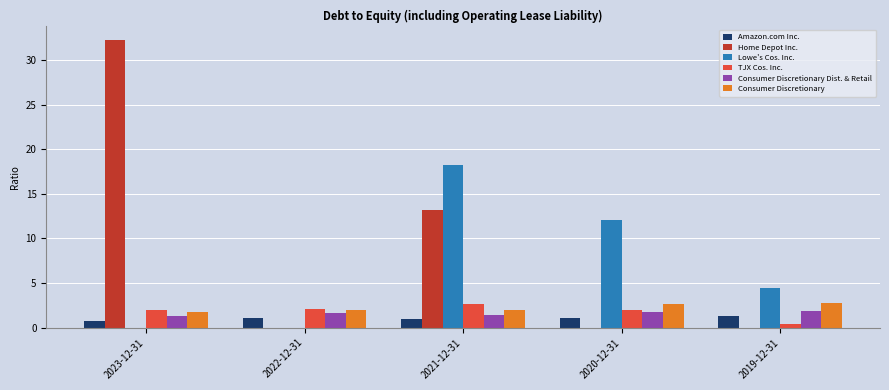

What is the greatest value displayed?

32.2